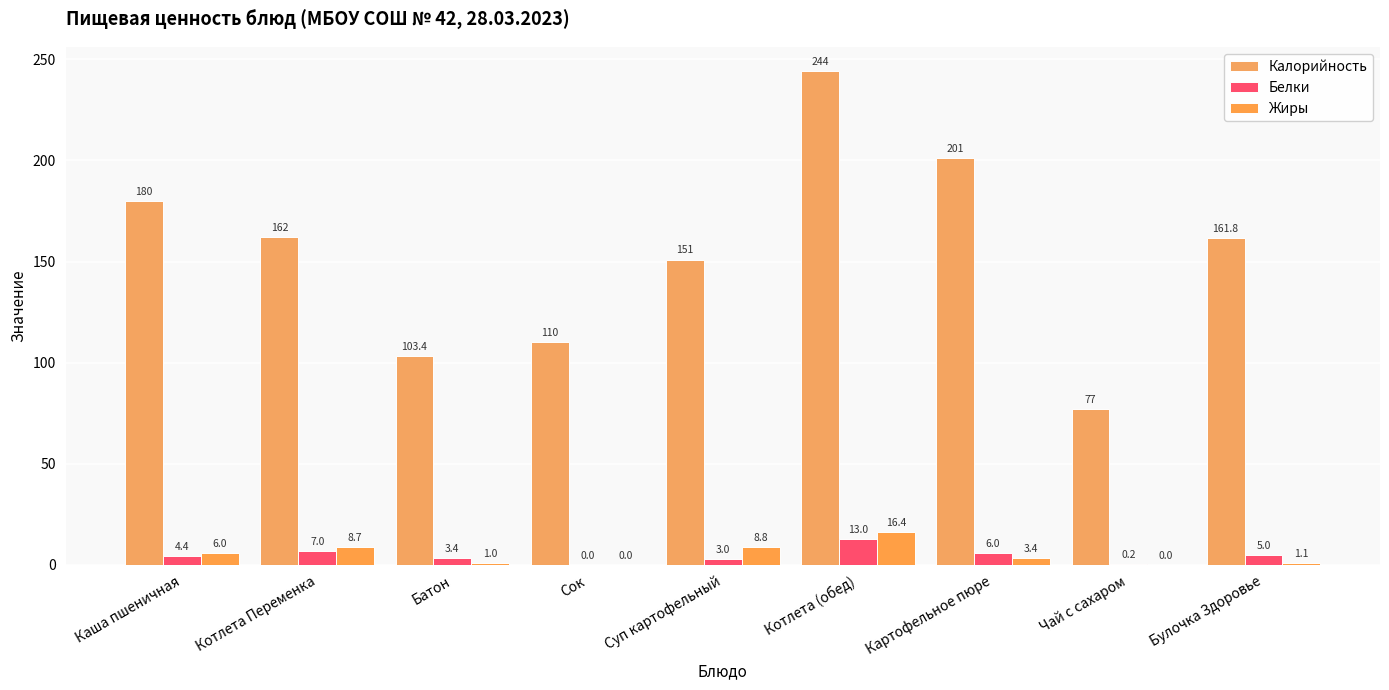

True or false: Жиры has a value of 9.3 at Каша пшеничная.

False